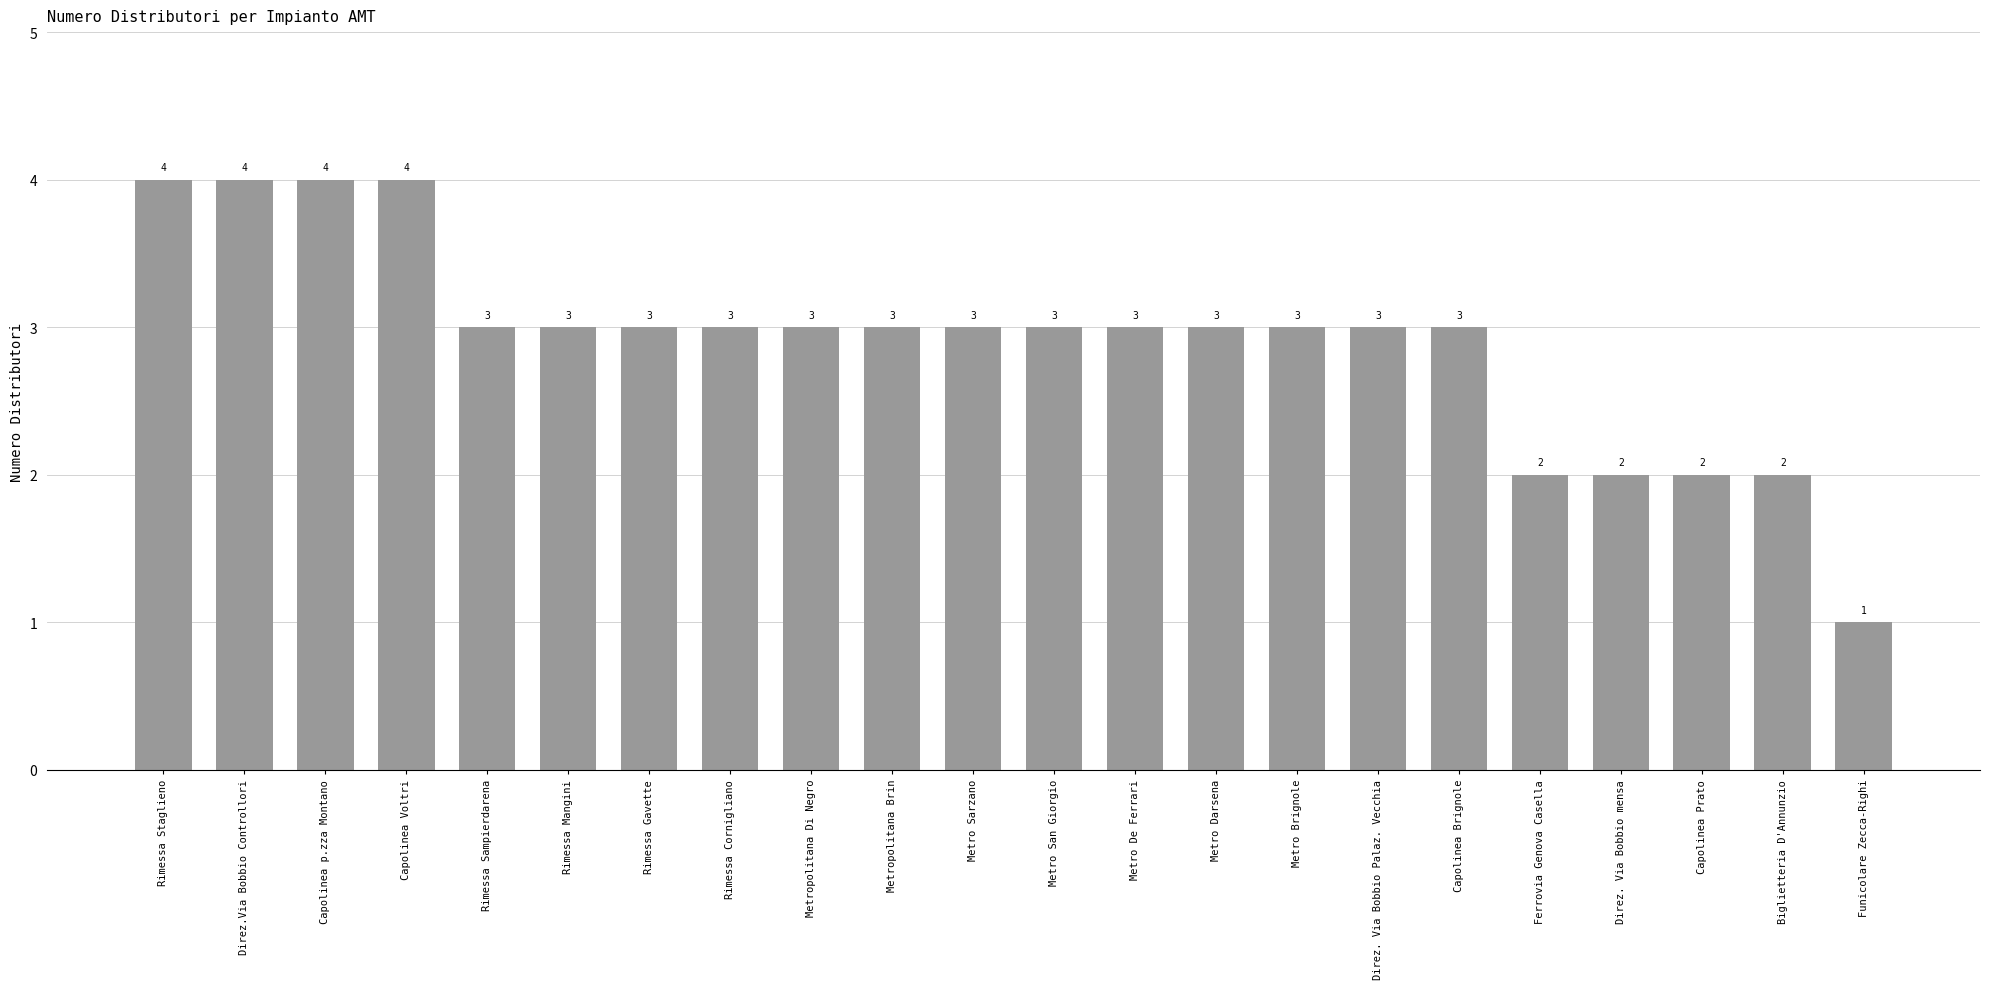

Read the value at Metro Darsena.

3